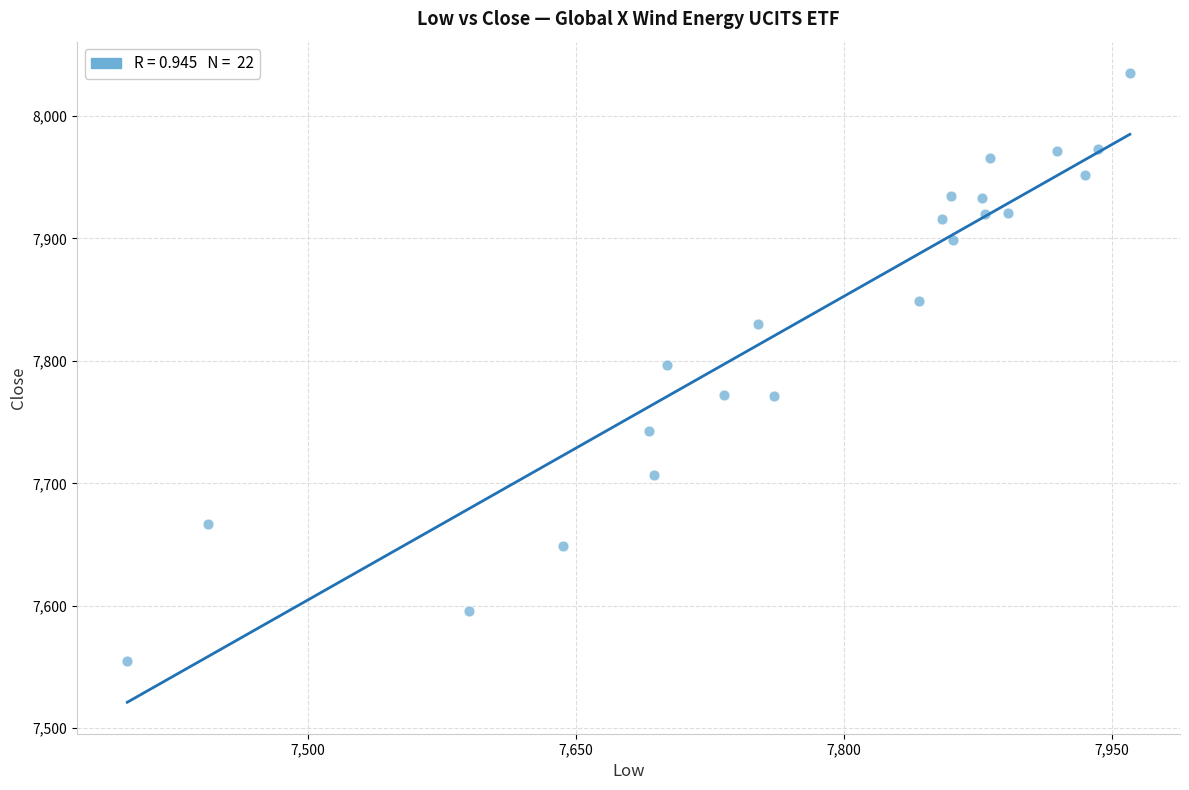

What is the range of Y values (max minus min)?

480